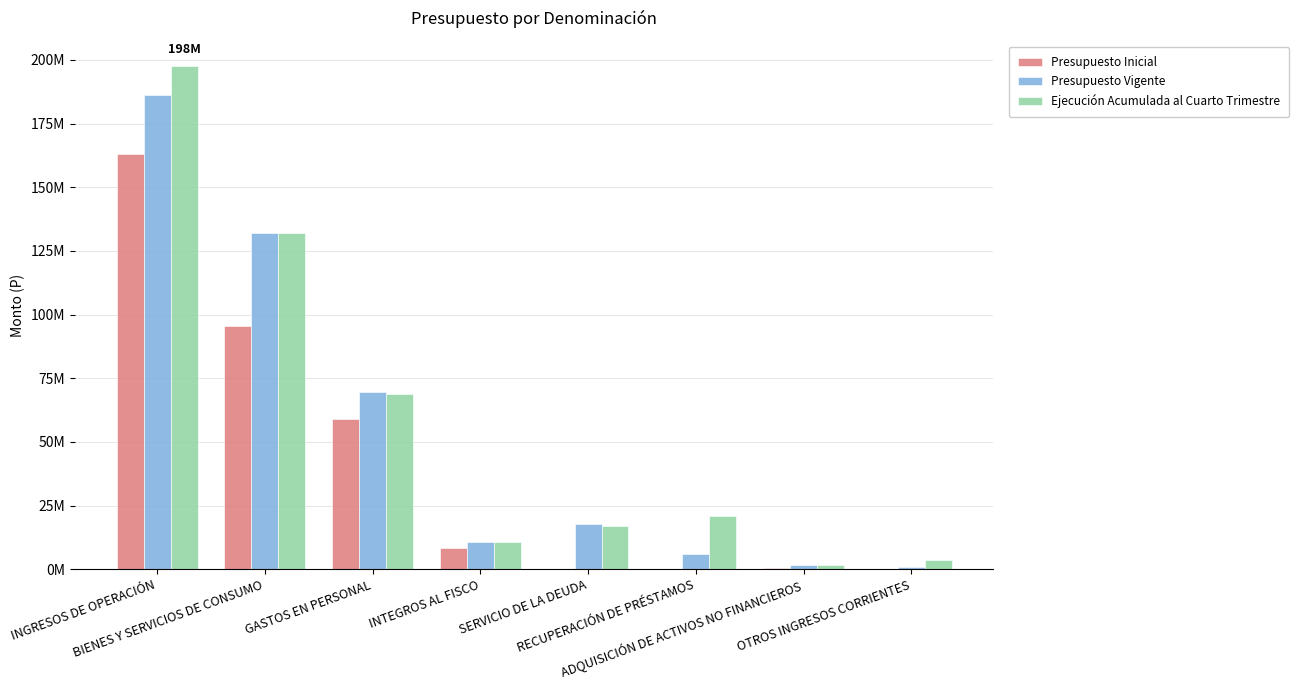

Is it true that Presupuesto Inicial equals 59084793 at GASTOS EN PERSONAL?

True